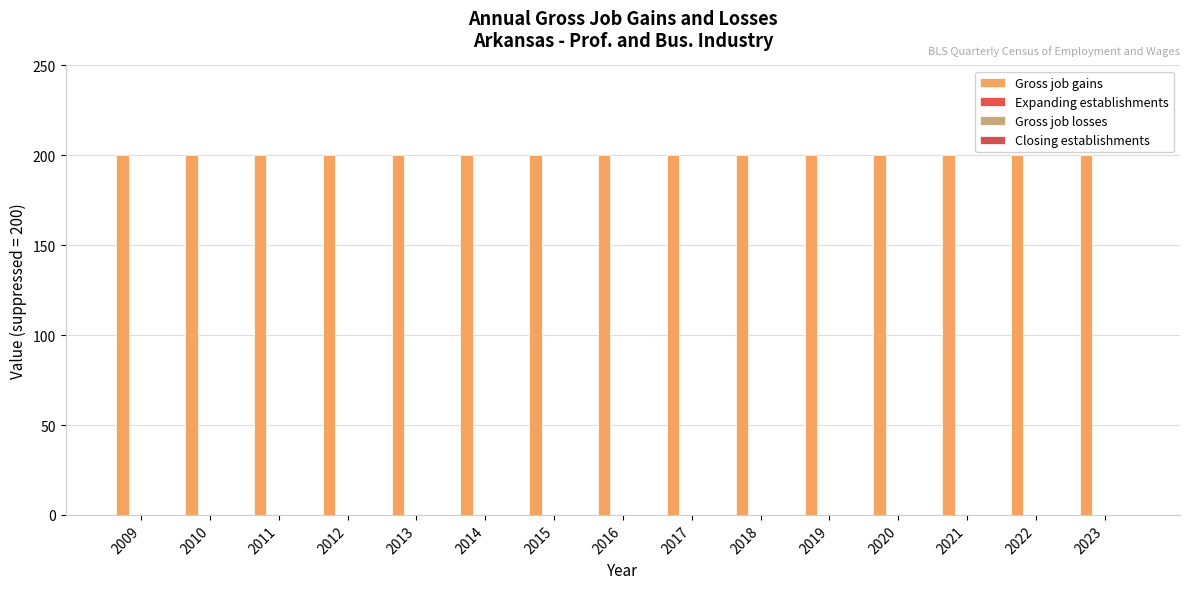

Reading left to right, what are all the values shown in this chart?

Gross job gains: 2009=200	2010=200	2011=200	2012=200	2013=200	2014=200	2015=200	2016=200	2017=200	2018=200	2019=200	2020=200	2021=200	2022=200	2023=200
Expanding establishments: 2009=0	2010=0	2011=0	2012=0	2013=0	2014=0	2015=0	2016=0	2017=0	2018=0	2019=0	2020=0	2021=0	2022=0	2023=0
Gross job losses: 2009=0	2010=0	2011=0	2012=0	2013=0	2014=0	2015=0	2016=0	2017=0	2018=0	2019=0	2020=0	2021=0	2022=0	2023=0
Closing establishments: 2009=0	2010=0	2011=0	2012=0	2013=0	2014=0	2015=0	2016=0	2017=0	2018=0	2019=0	2020=0	2021=0	2022=0	2023=0